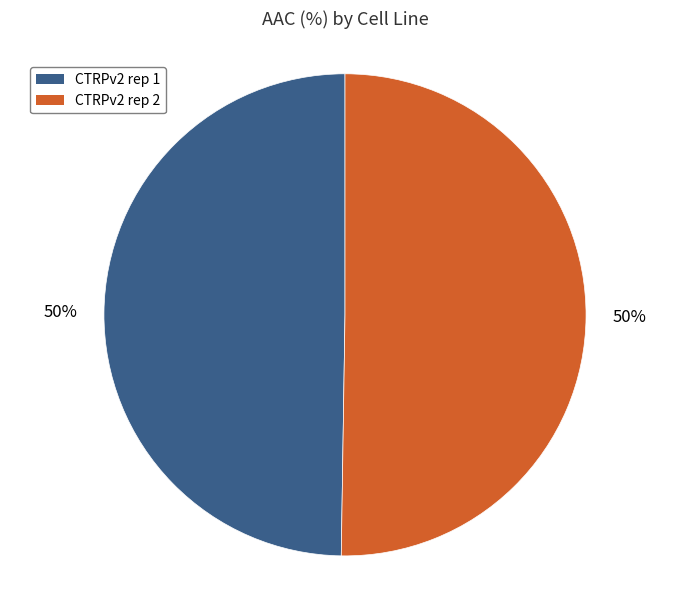

Combined, do CTRPv2 rep 1 and CTRPv2 rep 2 account for over 50%?

Yes